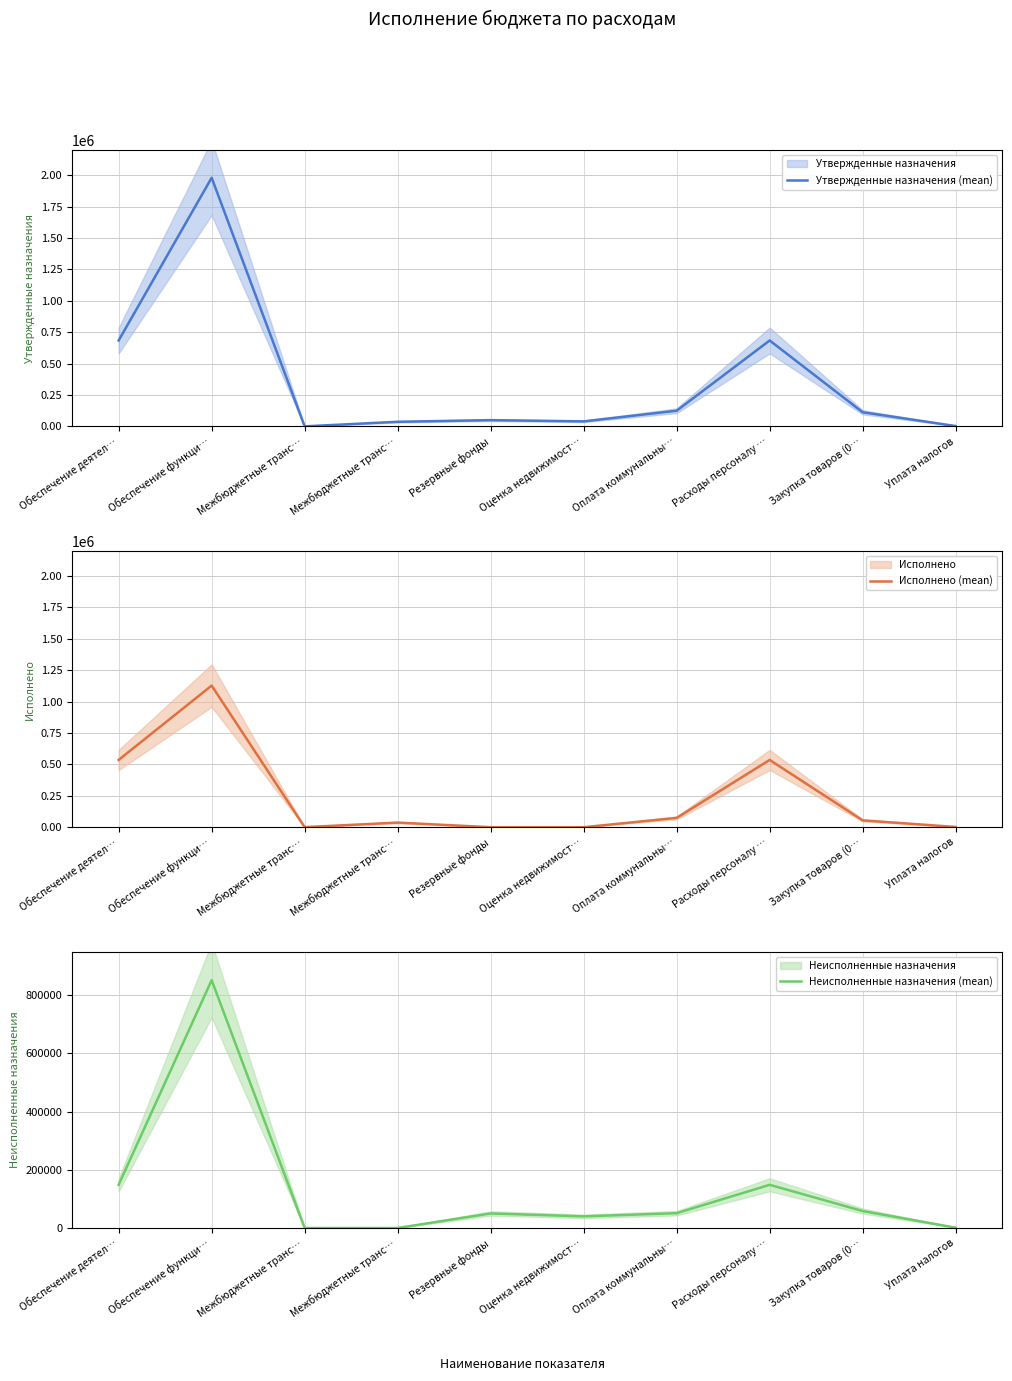

How many interior local valleys does the Утвержденные назначения (mean) series have?

2